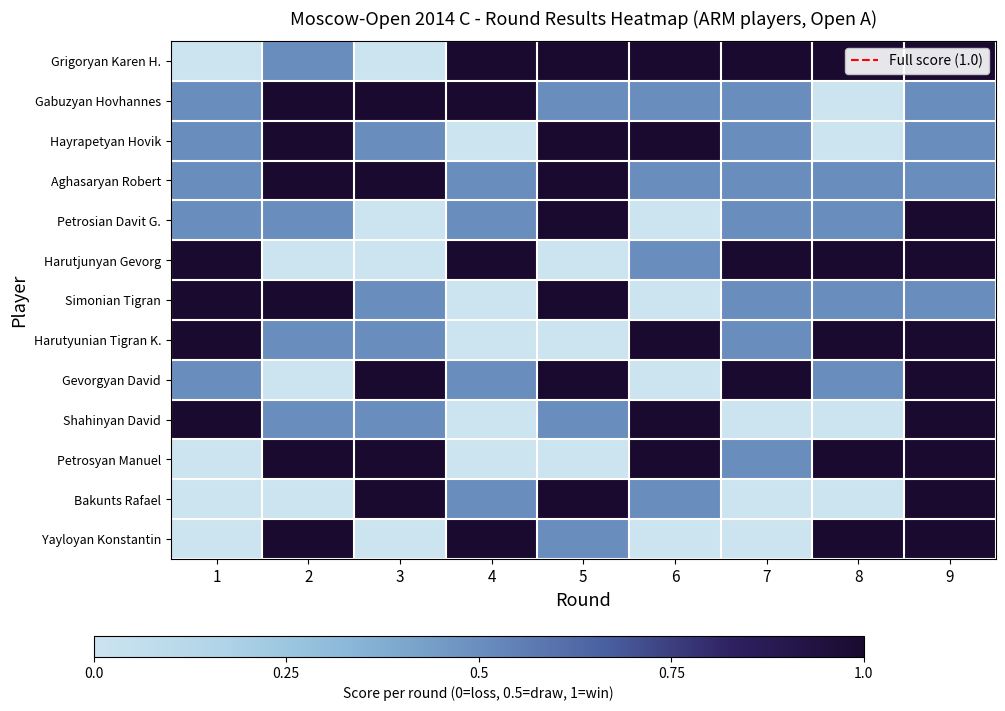

What is the difference between the maximum and minimum values in the Petrosyan Manuel series?

1.0